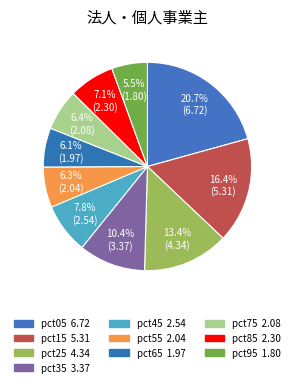

What is the total percentage of pct85 and pct75?

13.5%